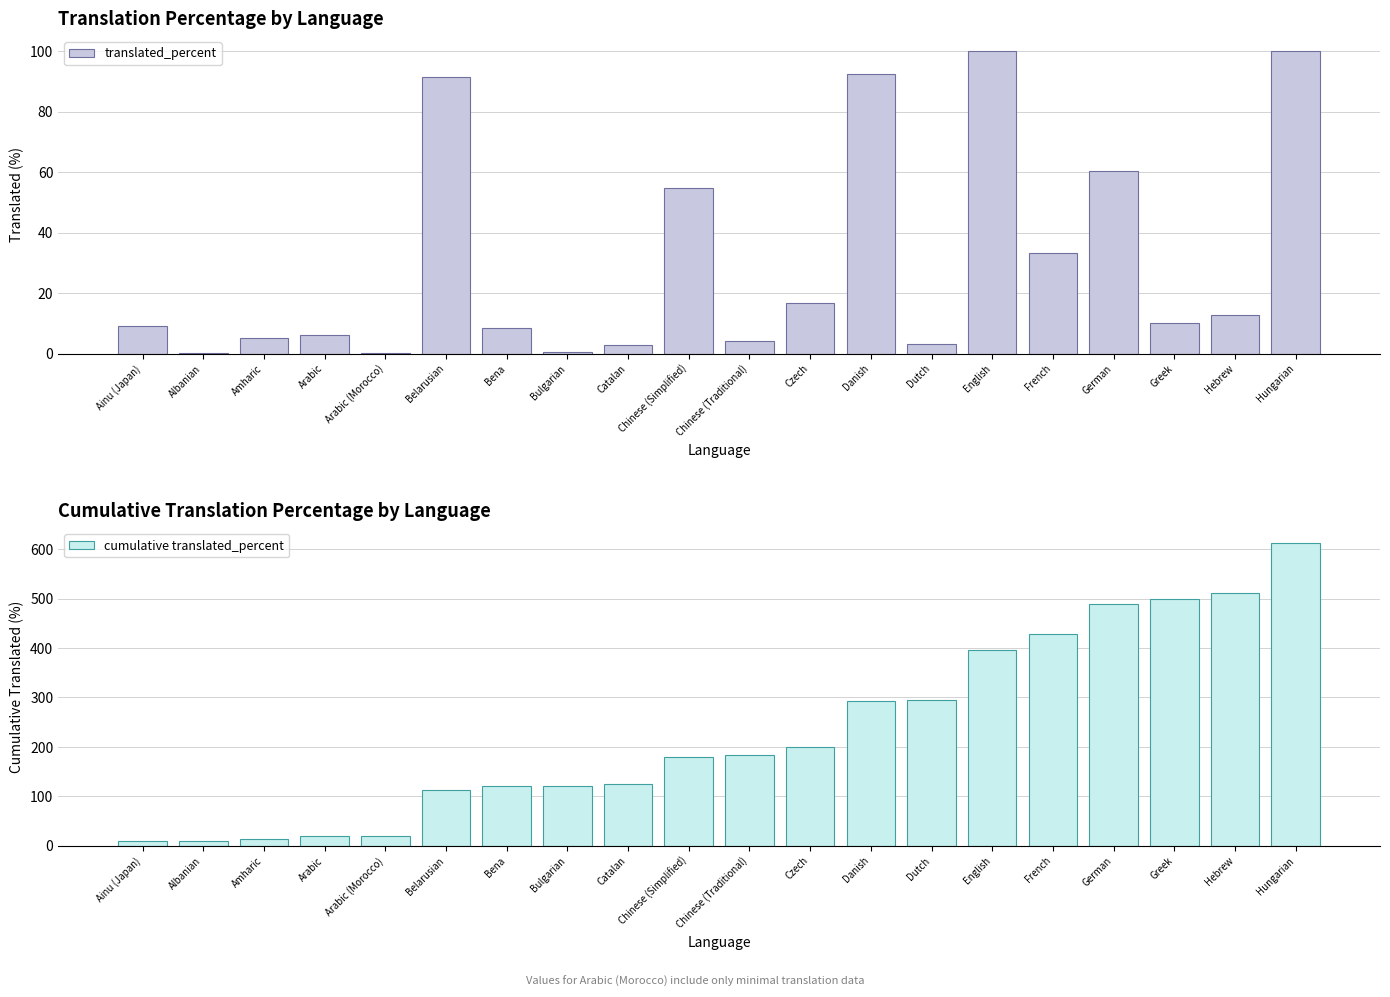

Reading left to right, what are all the values shown in this chart?

translated_percent: 9.1	0.3	5.0	6.3	0.1	91.4	8.5	0.5	2.9	54.6	4.2	16.6	92.5	3.2	99.9	33.4	60.4	10.1	12.7	100.0
cumulative translated_percent: 9.1	9.4	14.4	20.7	20.8	112.2	120.7	121.2	124.1	178.7	182.9	199.5	292.0	295.2	395.1	428.5	488.9	499.0	511.7	611.7